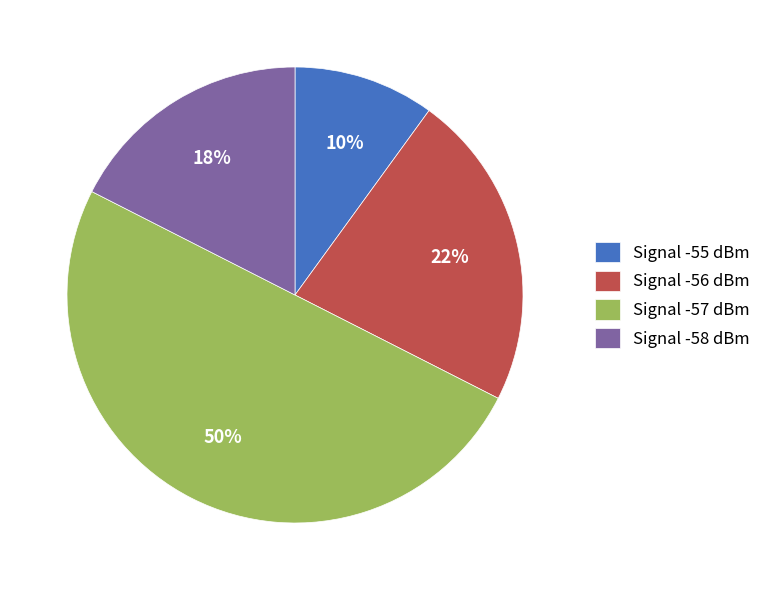

Combined, do Signal -57 dBm and Signal -55 dBm account for over 50%?

Yes